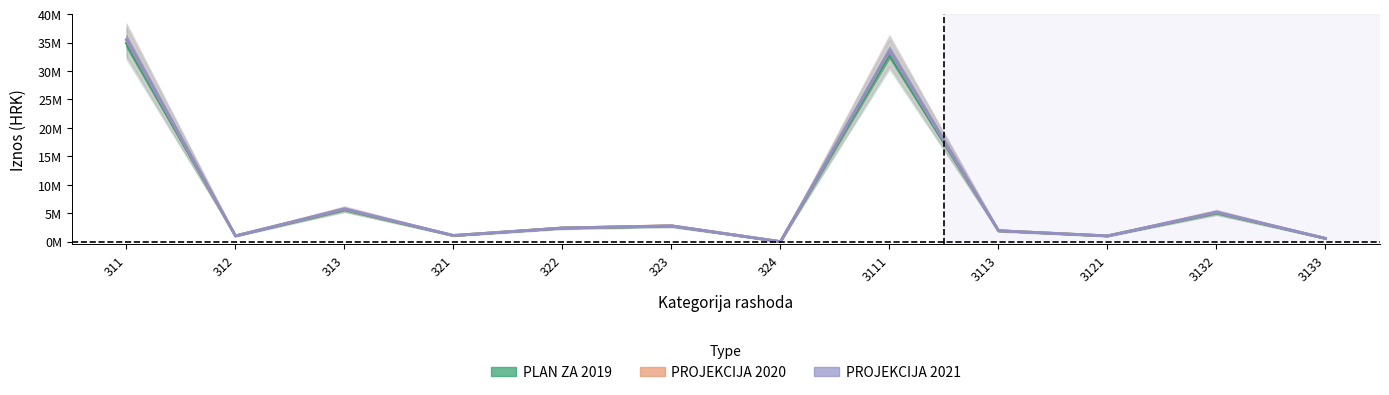

Which has a higher value, 322 or 321?

322